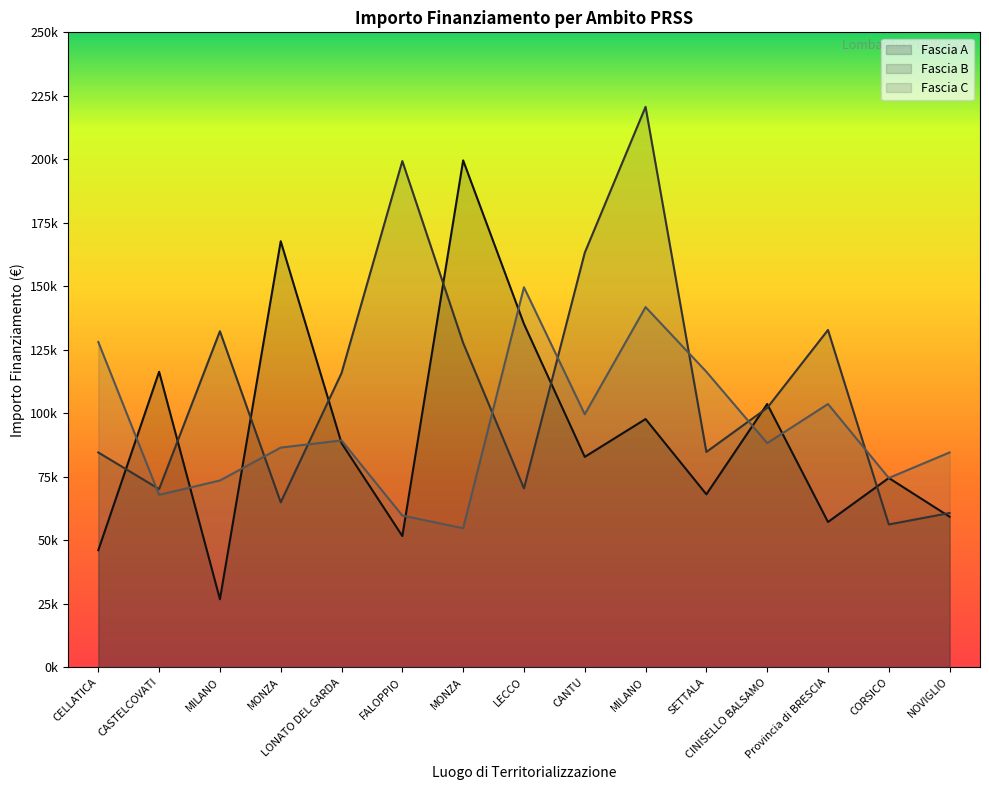

At which category does Fascia C reach its first local valley?

CASTELCOVATI